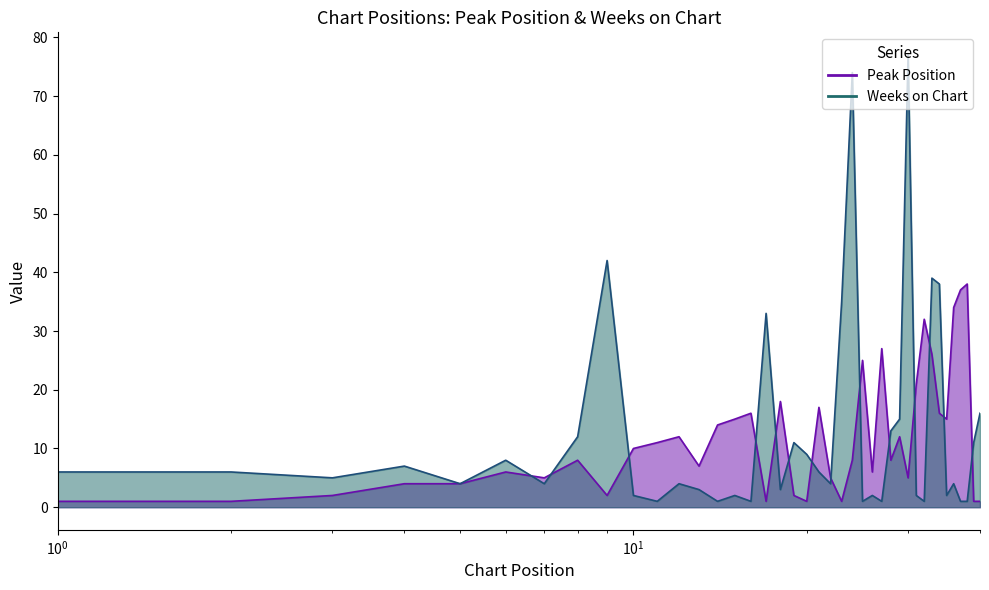

In Weeks on Chart, how many points are lower than both neighbors (excluding endpoints)?

12